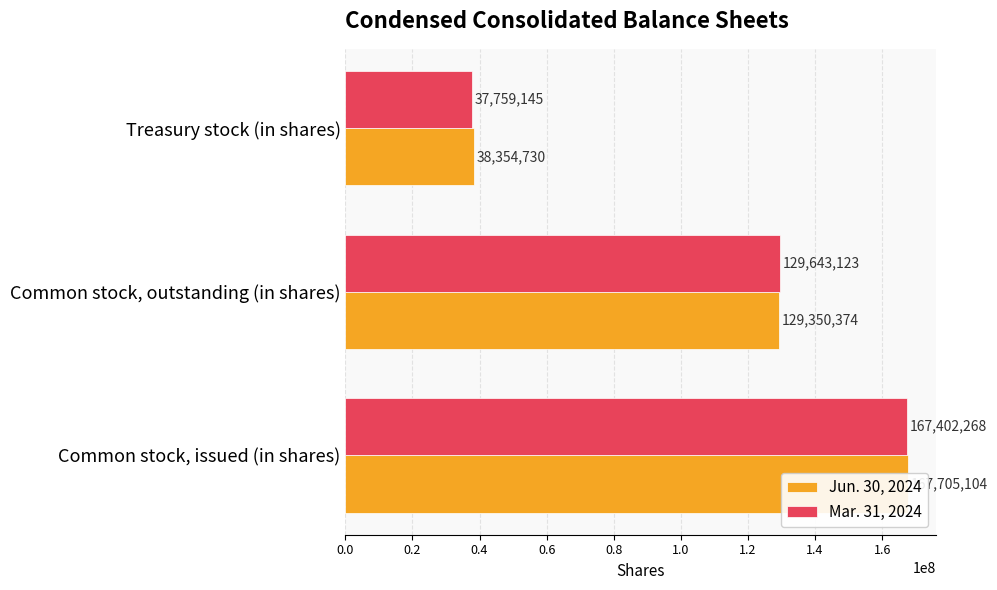

What is the difference between the second highest and minimum values in the Mar. 31, 2024 series?

91883978